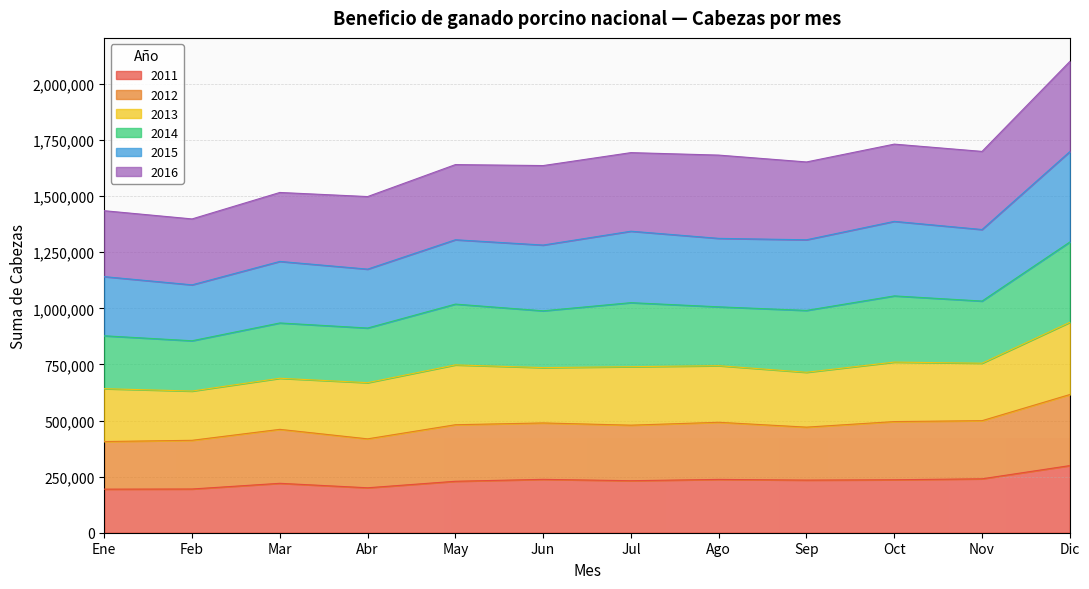

At which category is the sum across all series the highest?

Dic